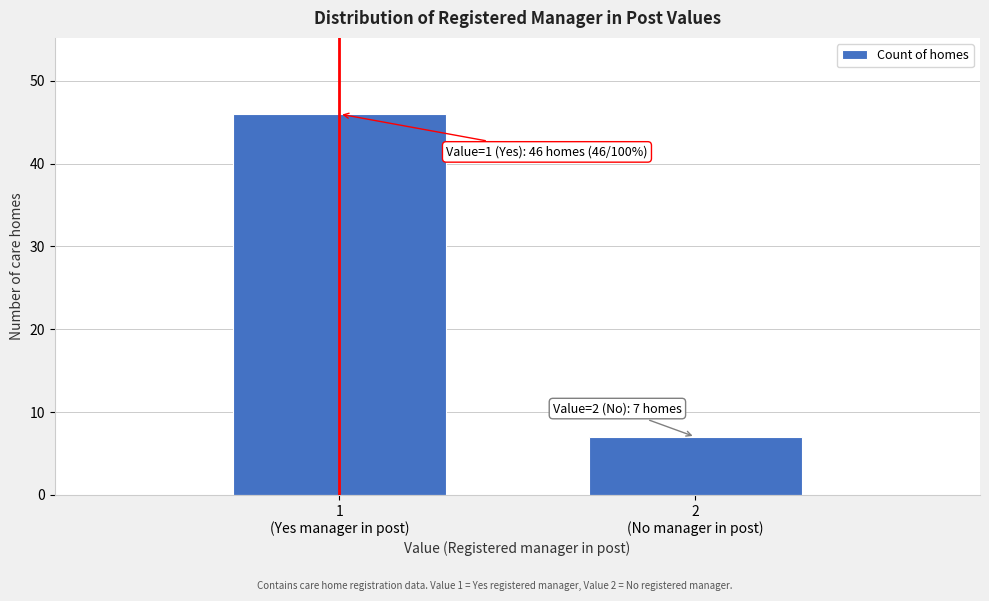

Reading left to right, what are all the values shown in this chart?

46	7